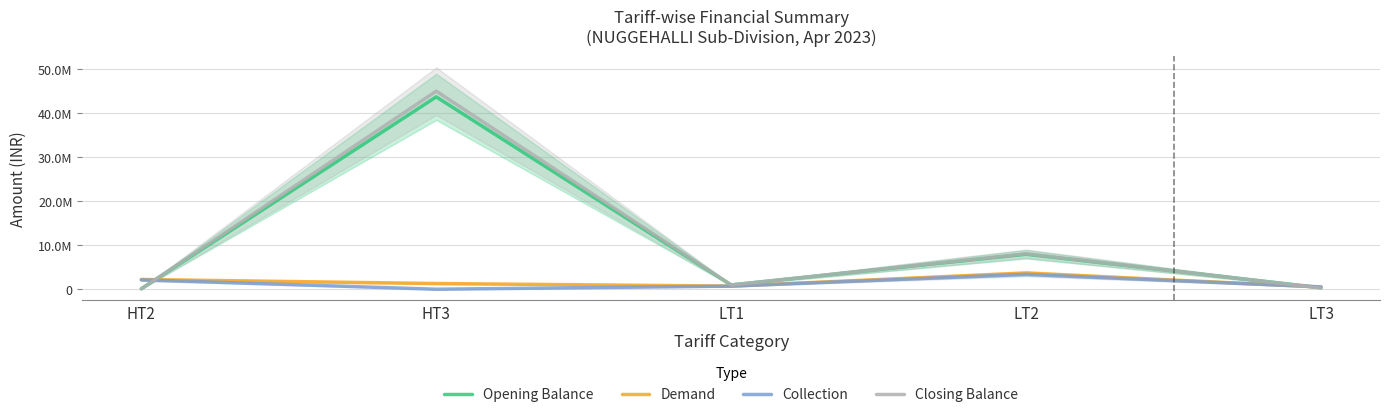

At which label is Closing Balance closest to 22532215?

LT2